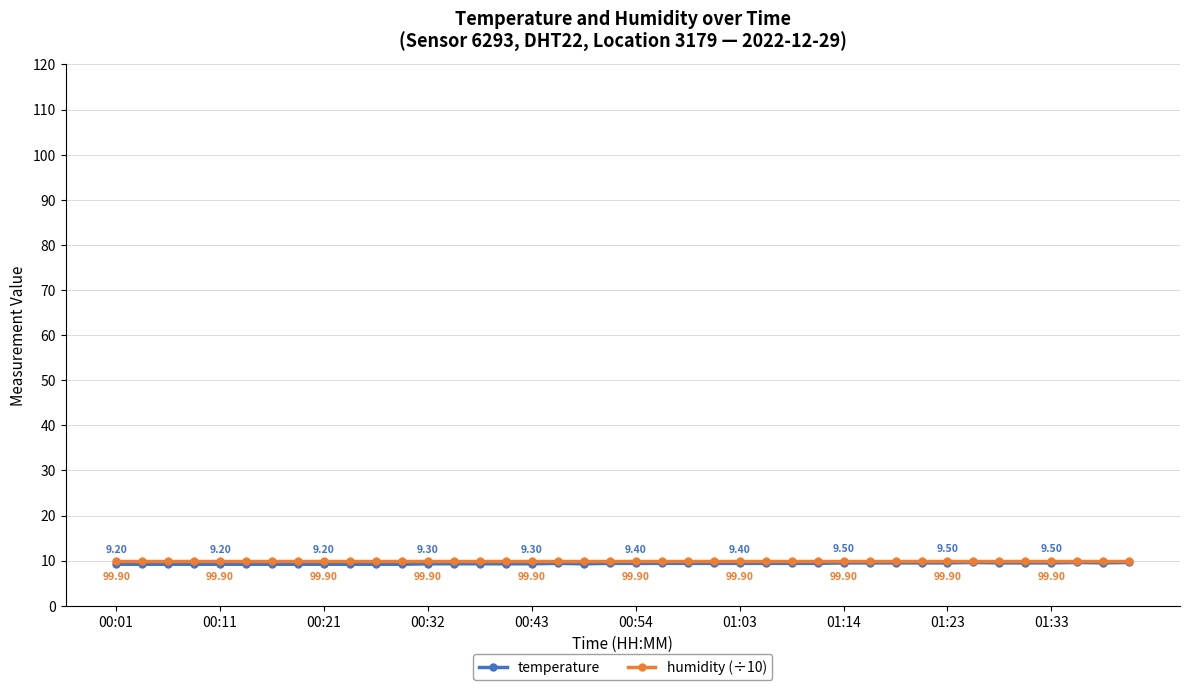

True or false: temperature and humidity (÷10) cross at least once.

False